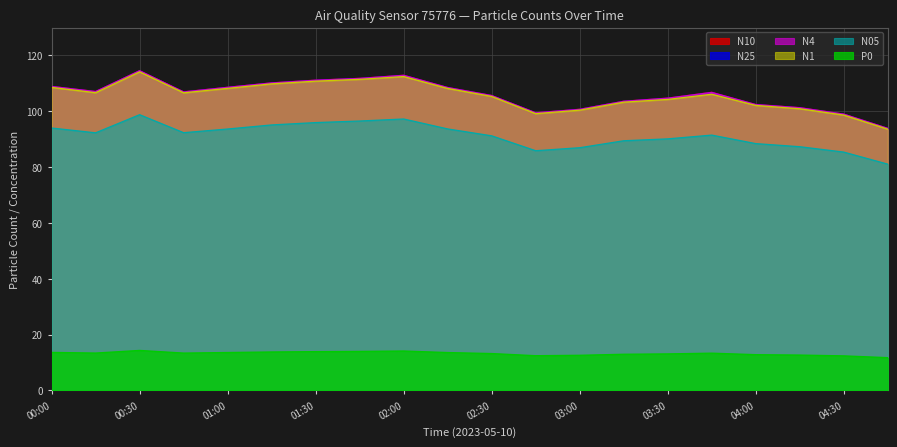

True or false: N10 has a value of 105.7 at 02:30.

True